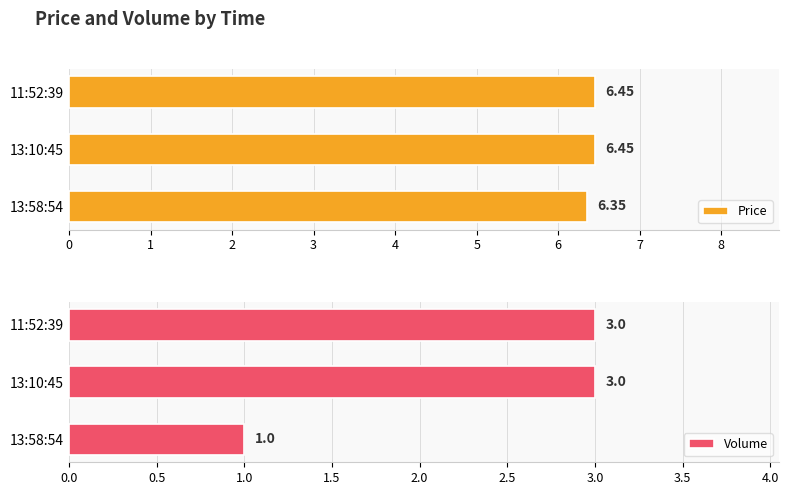

What is the average value of the Price series?

6.4